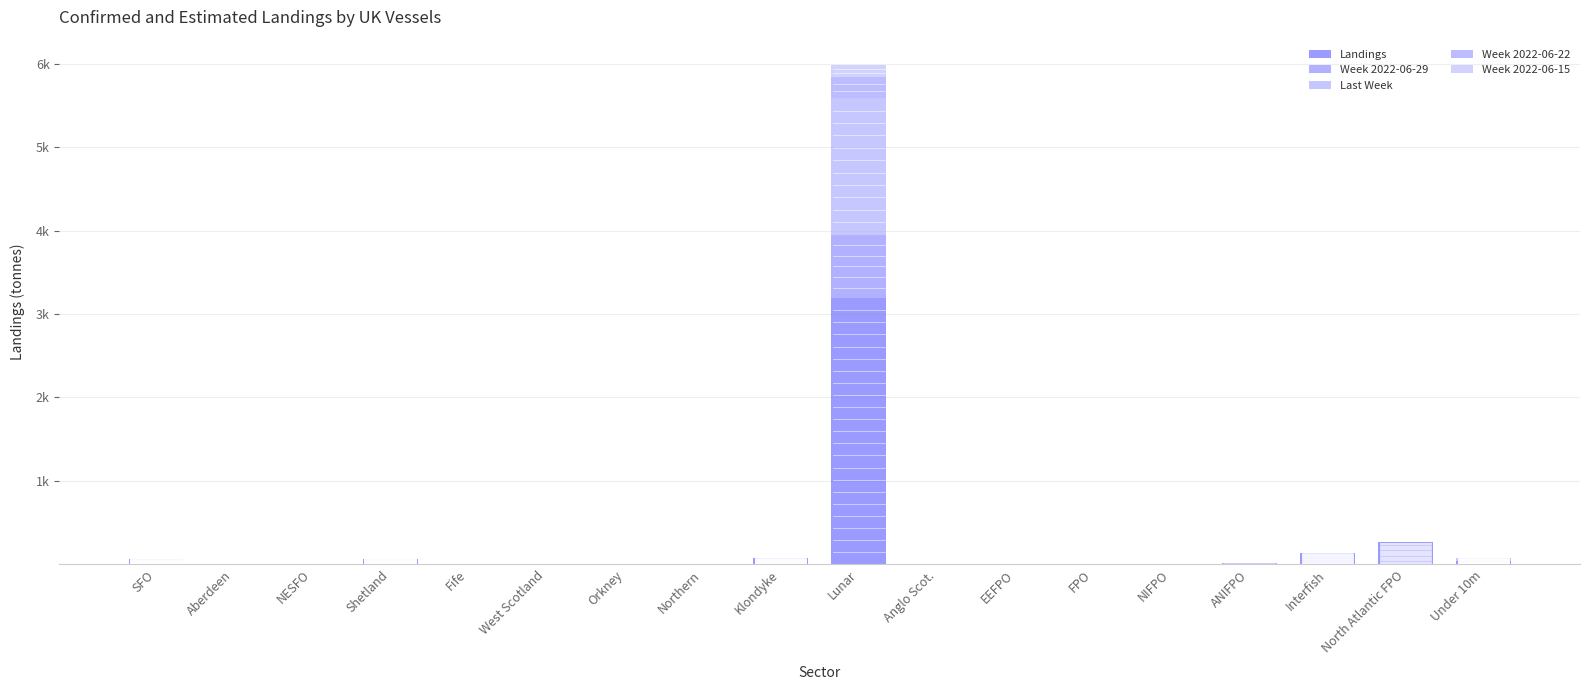

At which category is the sum across all series the highest?

Lunar